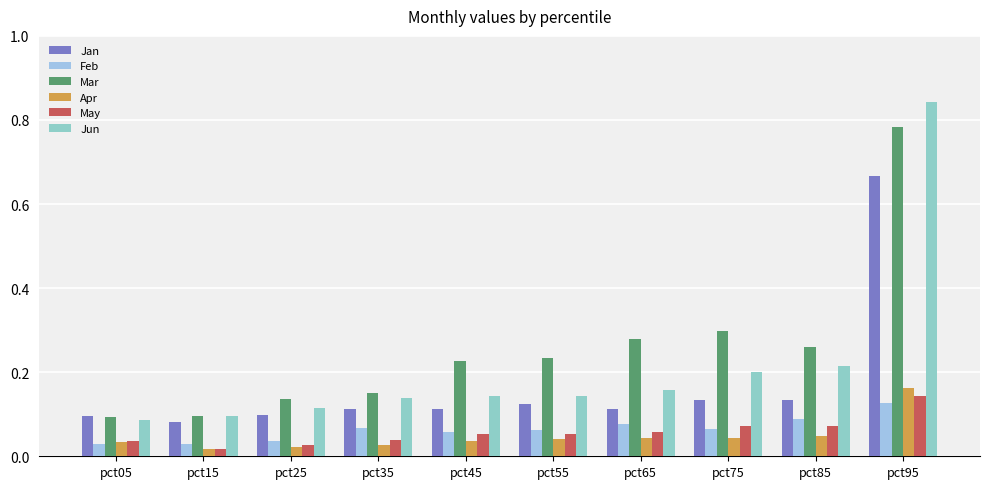

Does the chart contain any negative values?

No